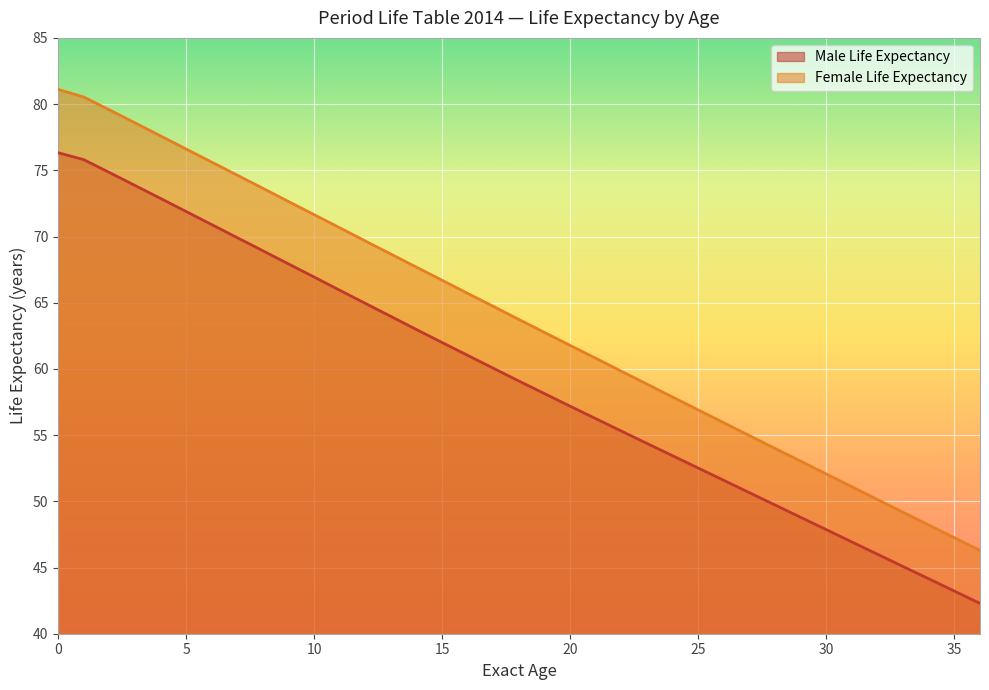

Is it true that Female Life Expectancy equals 41.3 at 19?

False